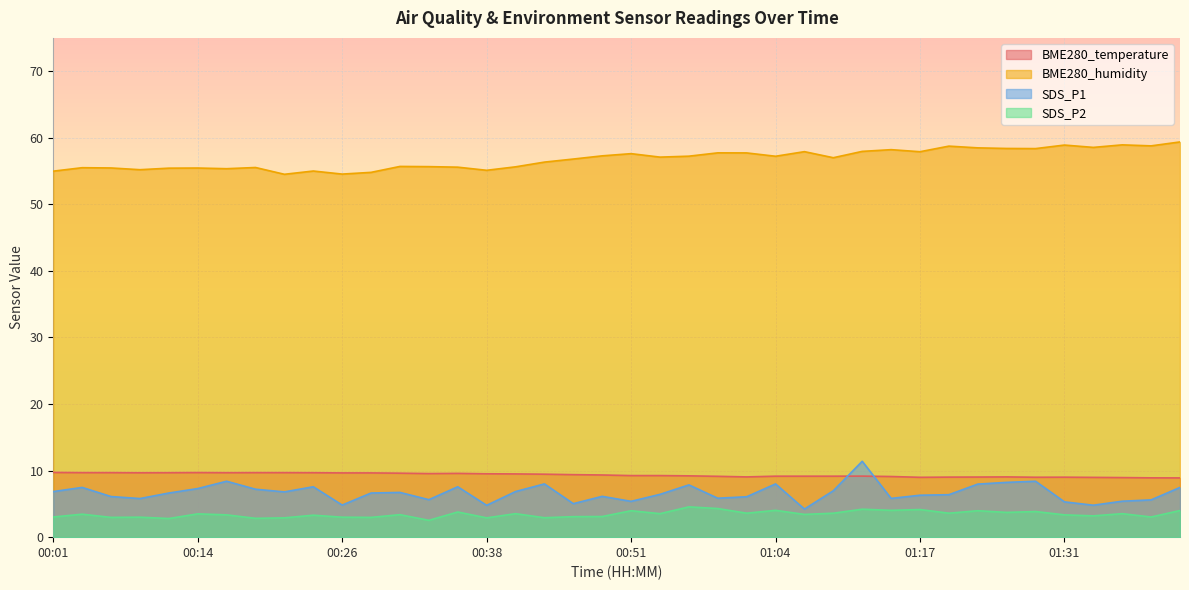

How many lines are shown in the chart?

4